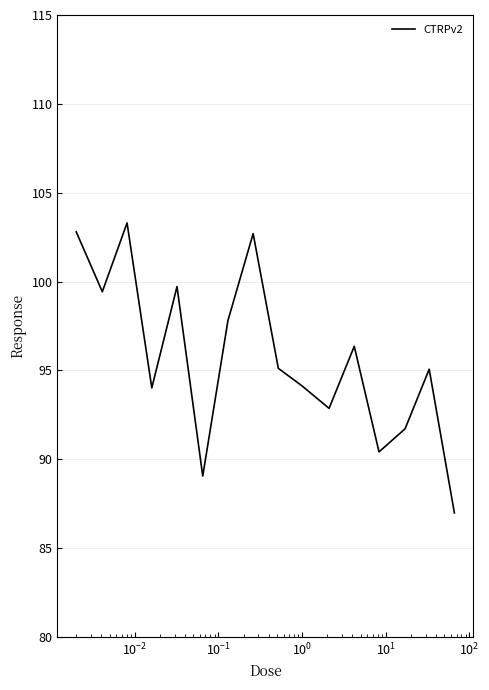

What is the difference between the maximum and minimum values?

16.3